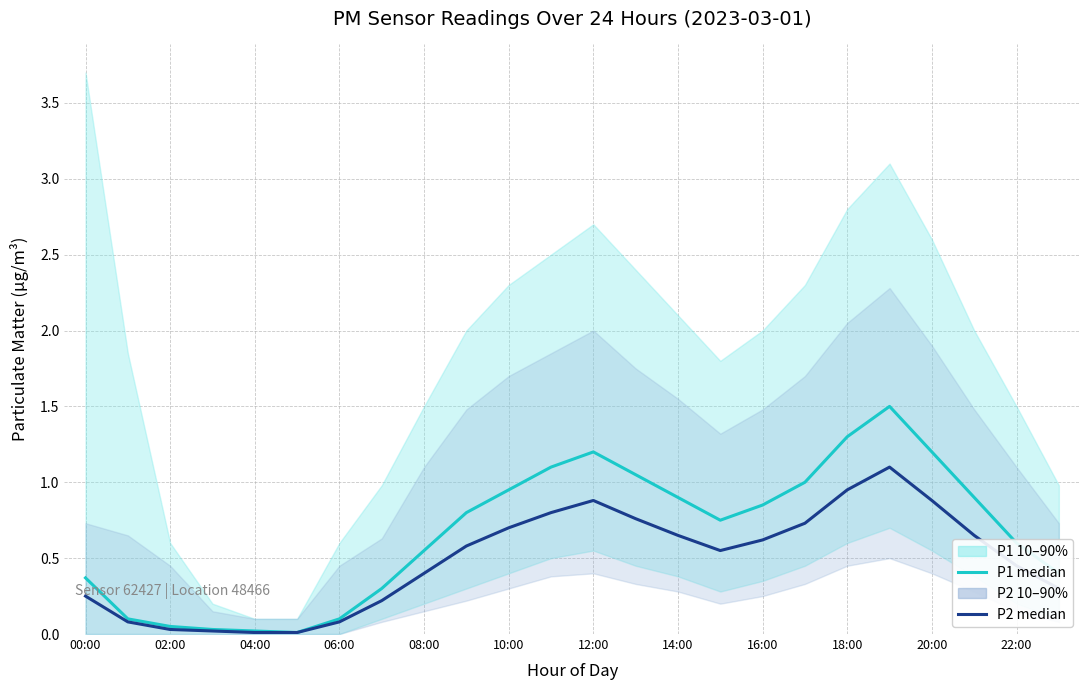

Which series has the largest total across all categories?

P1 median